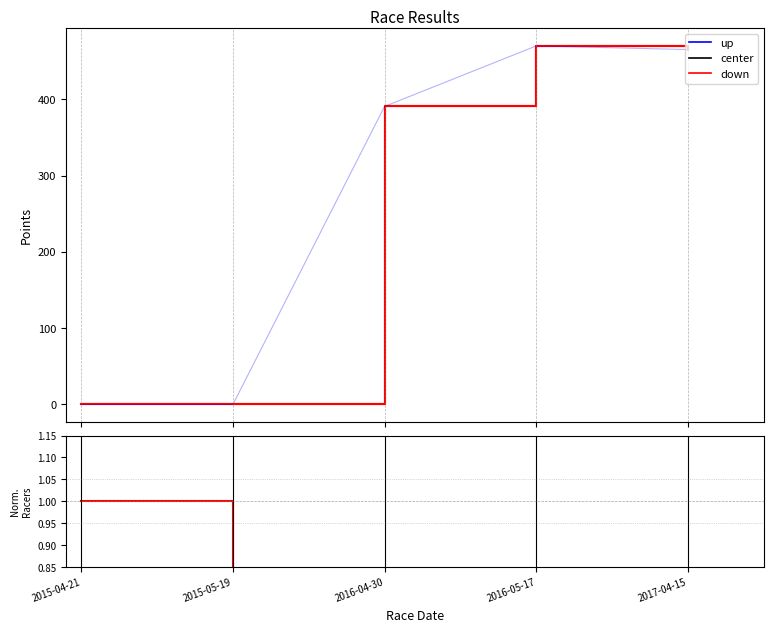

What is the label of the 3rd point from the right?

2016-04-30